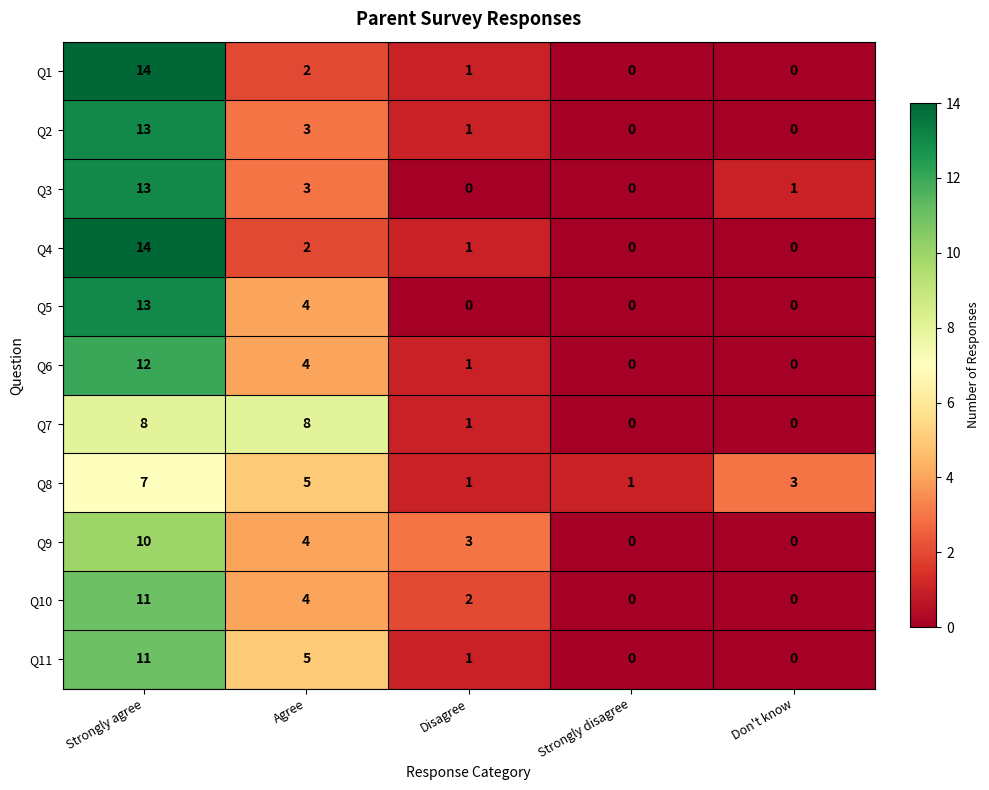

What is the total value across all series at Disagree?

12